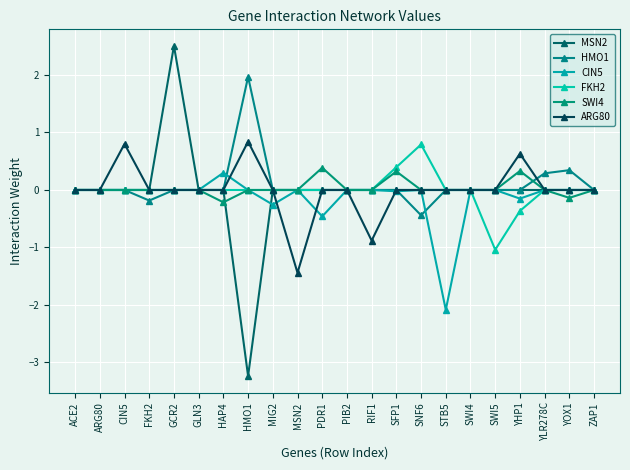

Reading left to right, transcribe all the data shown in this chart.

MSN2: 0.0	0.0	0.0	0.0	2.5	0.0	0.0	-3.2	0.0	0.0	0.0	0.0	0.0	0.0	0.0	0.0	0.0	0.0	0.0	0.0	0.0	0.0
HMO1: 0.0	0.0	0.0	-0.2	0.0	0.0	0.0	2.0	0.0	0.0	0.0	0.0	0.0	0.0	-0.4	0.0	0.0	0.0	0.0	0.3	0.3	0.0
CIN5: 0.0	0.0	0.0	0.0	0.0	0.0	0.3	0.0	-0.3	0.0	-0.5	0.0	0.0	-0.0	0.0	-2.1	0.0	0.0	-0.1	0.0	0.0	0.0
FKH2: 0.0	0.0	0.0	0.0	0.0	0.0	0.0	0.0	0.0	0.0	0.0	0.0	0.0	0.4	0.8	0.0	0.0	-1.0	-0.4	0.0	0.0	0.0
SWI4: 0.0	0.0	0.0	0.0	0.0	0.0	-0.2	0.0	0.0	0.0	0.4	0.0	0.0	0.3	0.0	0.0	0.0	0.0	0.3	0.0	-0.1	0.0
ARG80: 0.0	0.0	0.8	0.0	0.0	0.0	0.0	0.8	0.0	-1.4	0.0	0.0	-0.9	0.0	0.0	0.0	0.0	0.0	0.6	0.0	0.0	0.0